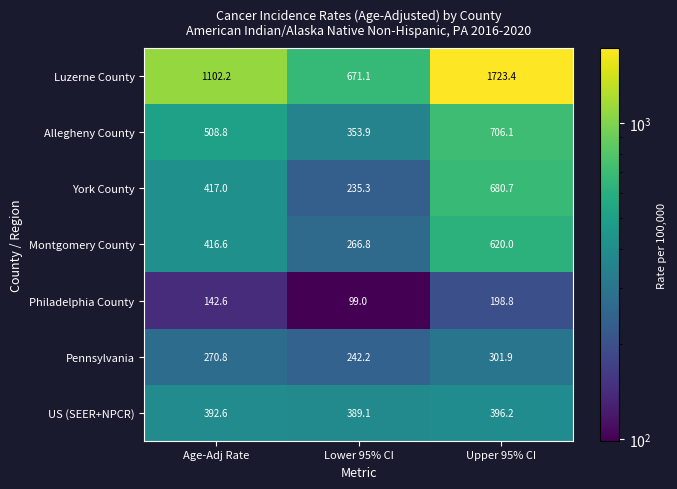

What is the total value across all series at Age-Adj Rate?

3250.6